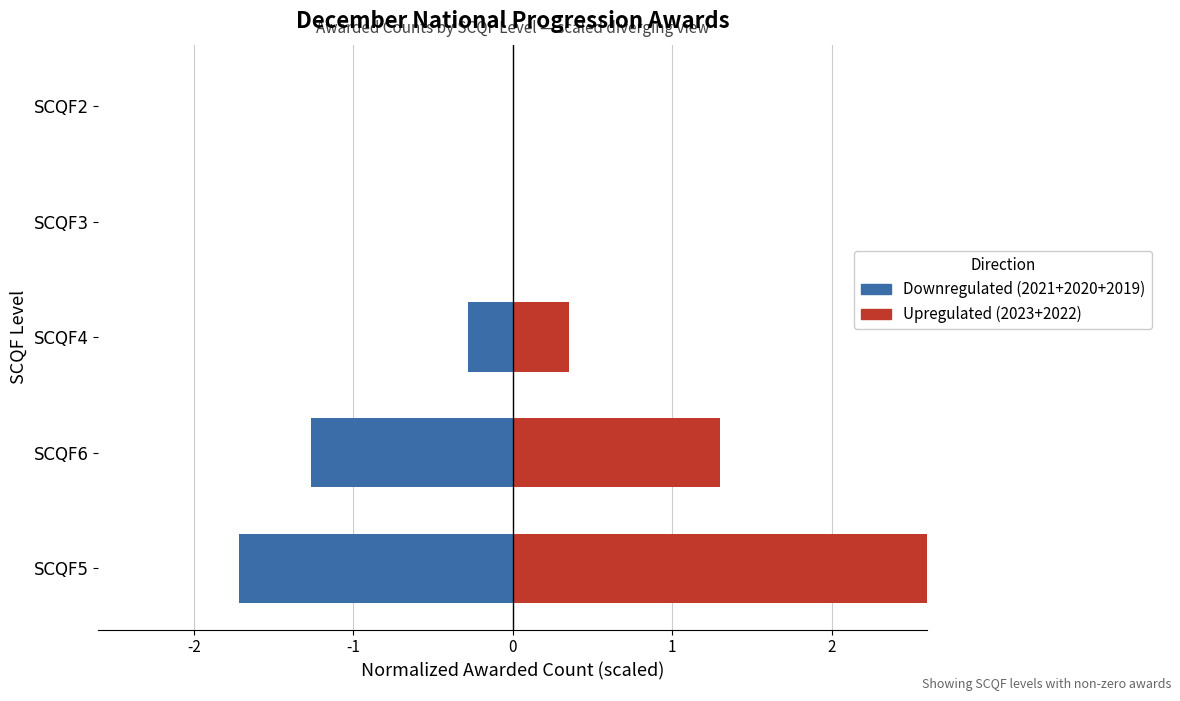

Rank the series by their average value, from lowest to highest.

Downregulated (2021+2020+2019), Upregulated (2023+2022)